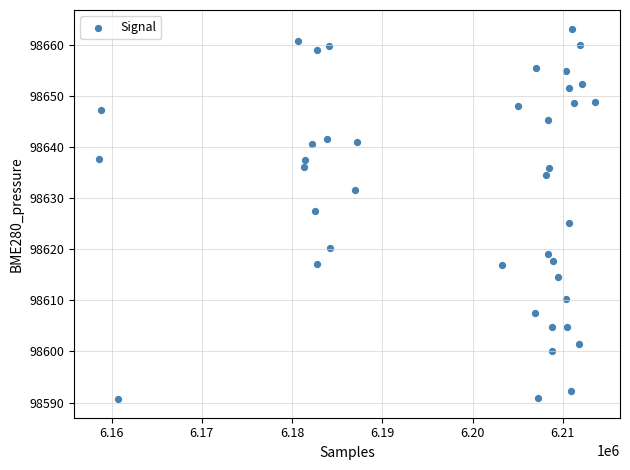

What is the range of Y values (max minus min)?

72.5